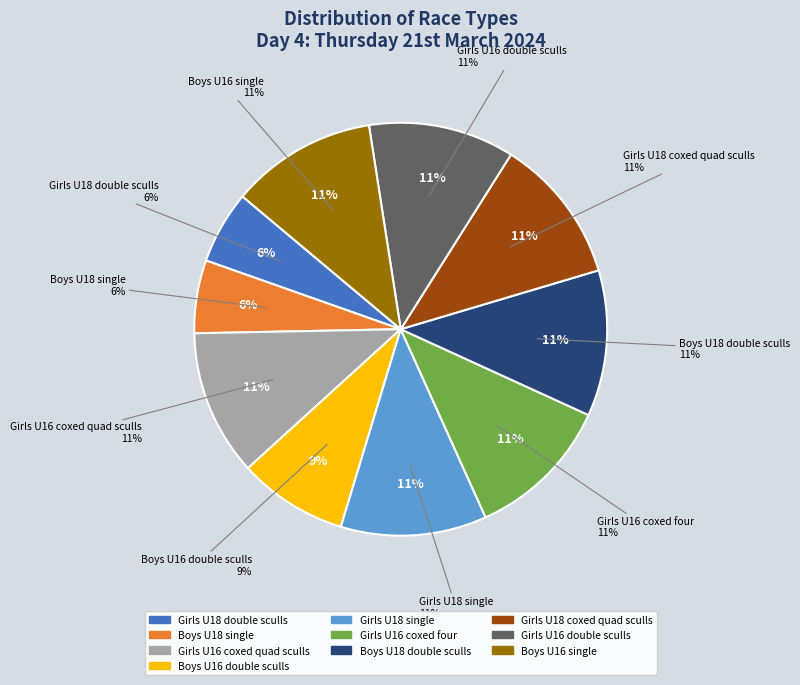

To the nearest percent, what percentage of the pie is Boys U18 double sculls?

11%